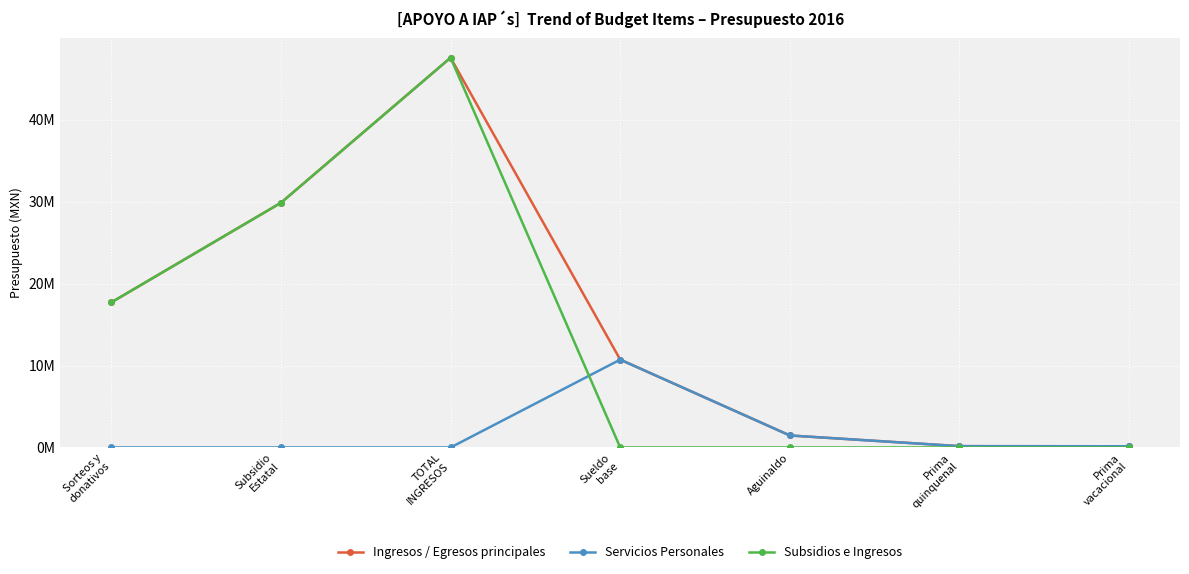

The Ingresos / Egresos principales series shows 47552000.0 at TOTAL
INGRESOS. True or false?

True